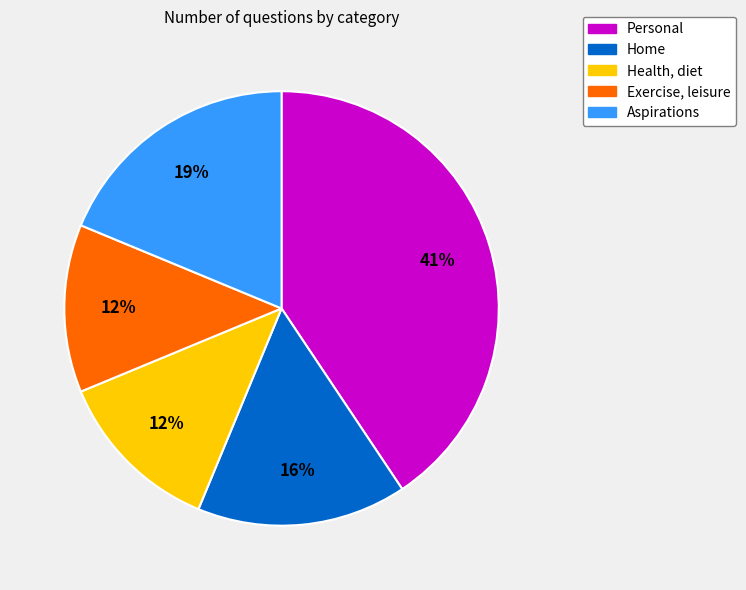

How many segments does this pie chart have?

5